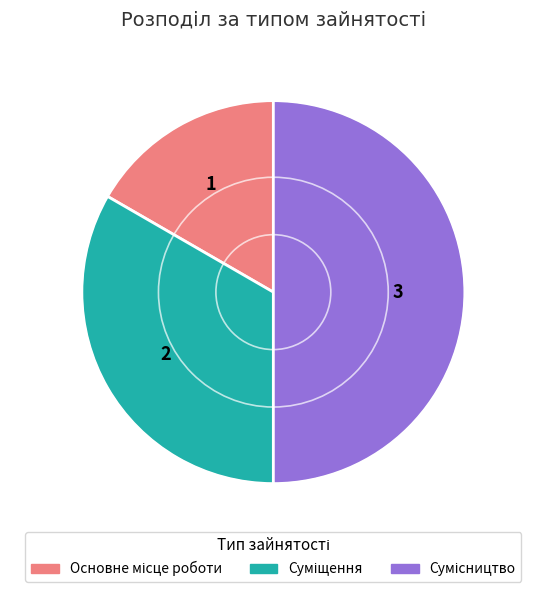

To the nearest percent, what percentage of the pie is Суміщення?

33%